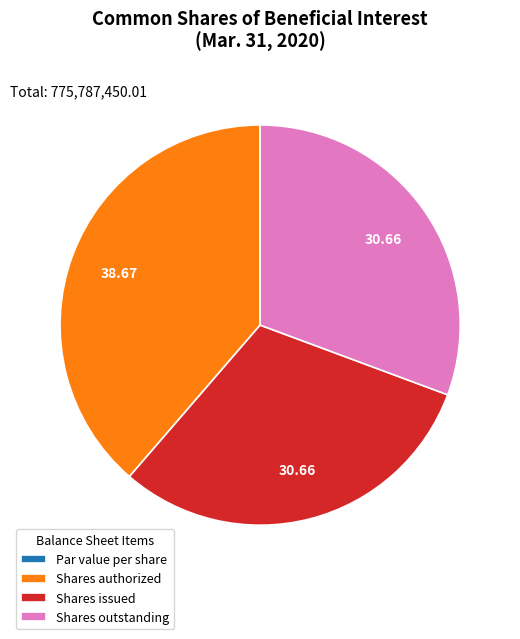

Does any single category account for the majority?

No